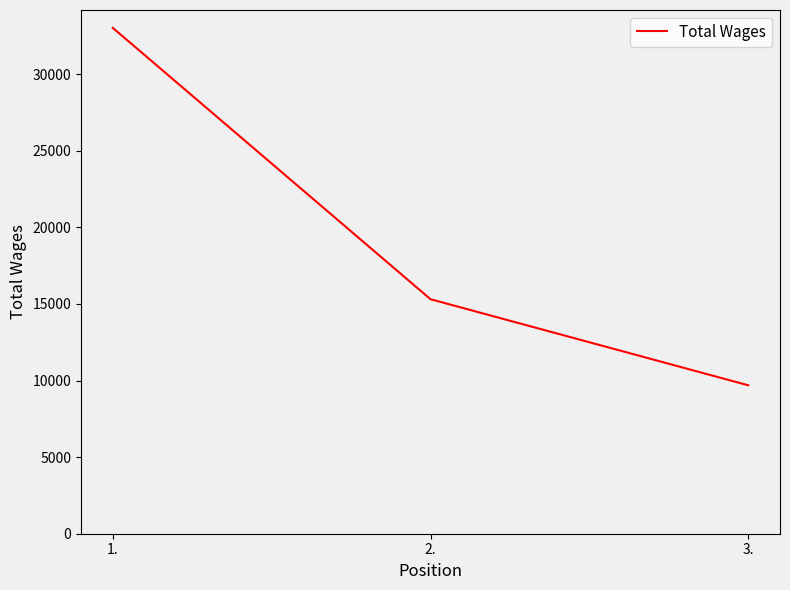

What is the difference between the maximum and second lowest values?

17712